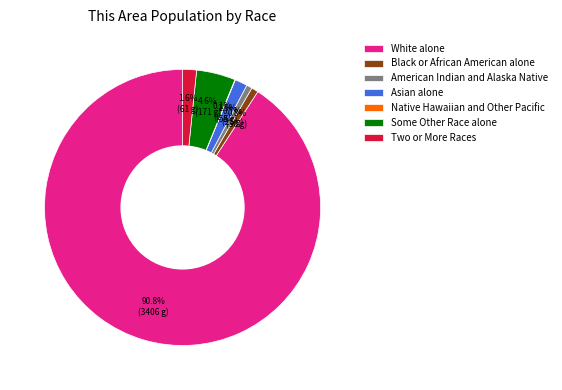

To the nearest percent, what percentage of the pie is White alone?

91%